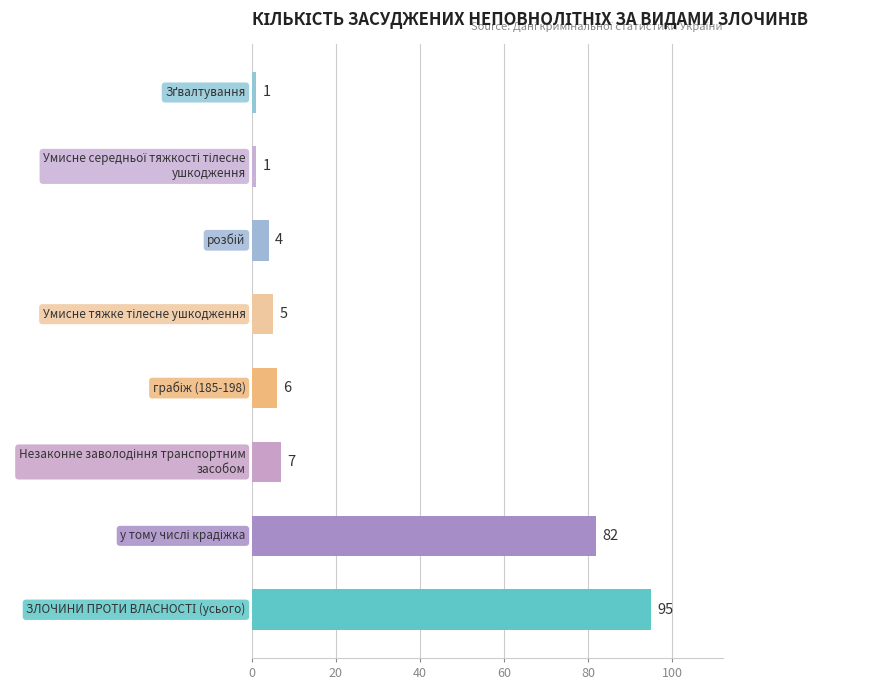

What is the sum of all values?

201